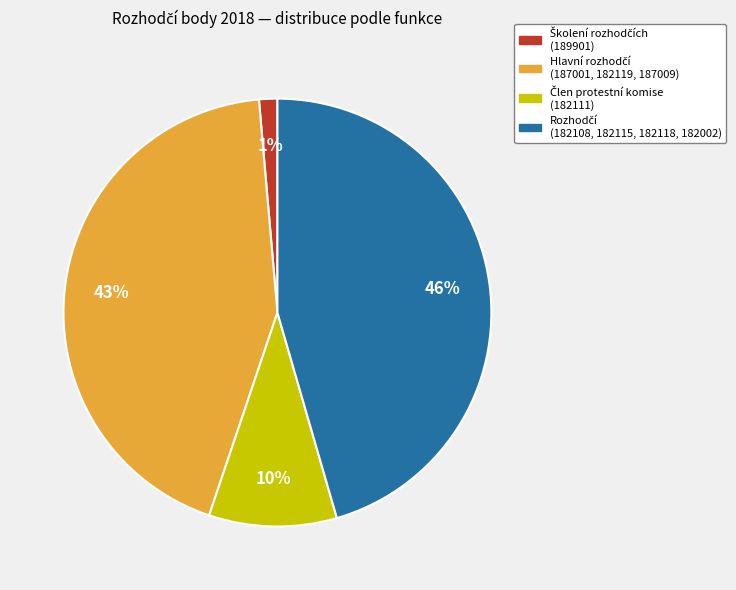

To the nearest percent, what is the average slice percentage?

25%